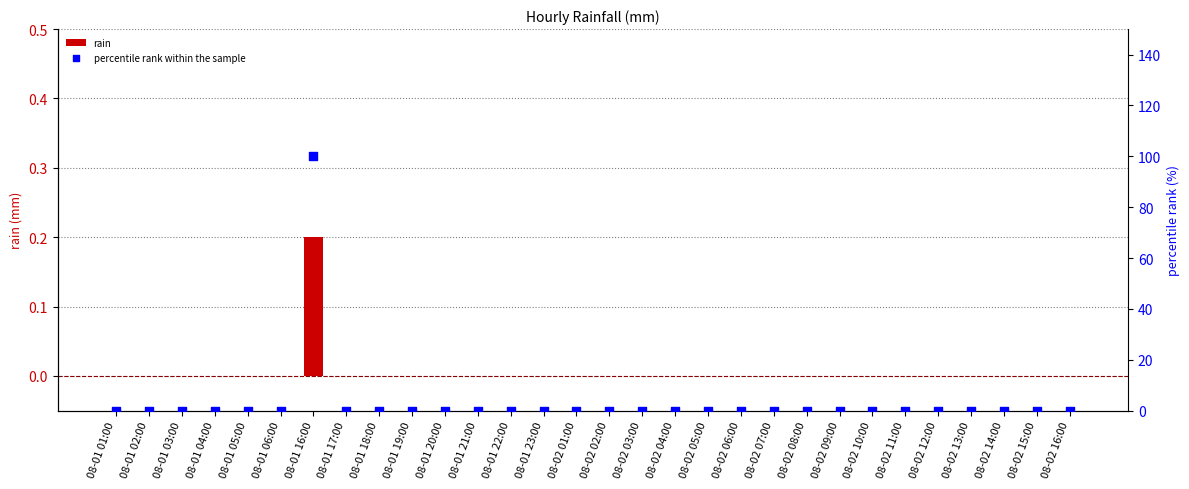

At how many categories does at least one series exceed 73?

1